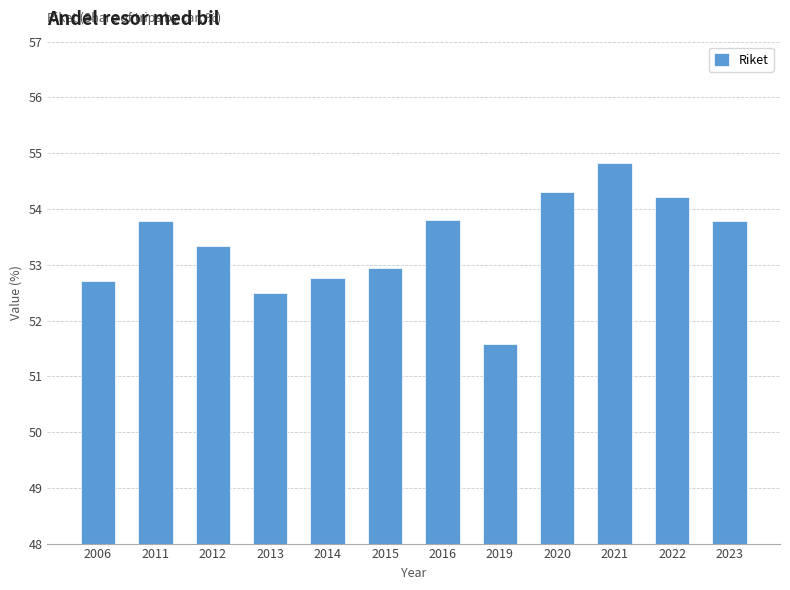

What is the change in value from 2012 to 2020?

+1.0